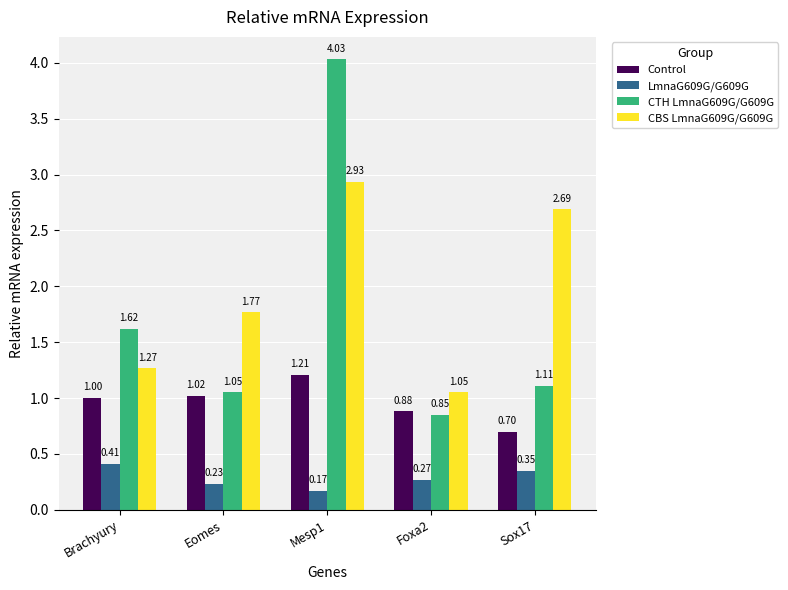

What is the label of the 2nd bar from the right?

Foxa2